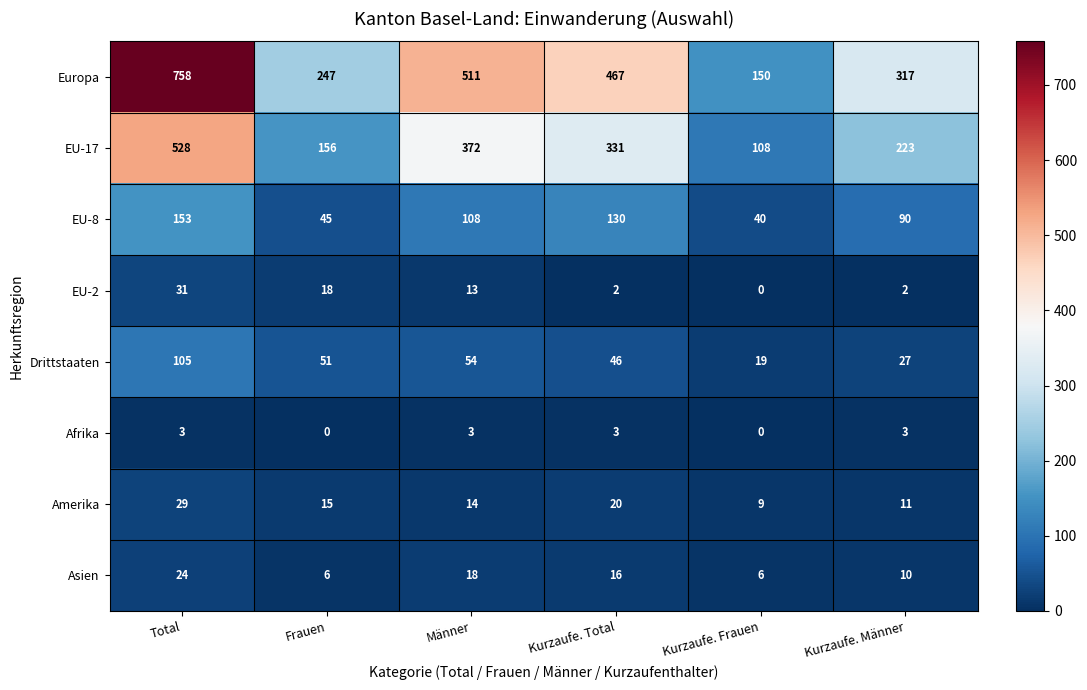

What is the difference between the highest and lowest values at Kurzaufe. Total?

465